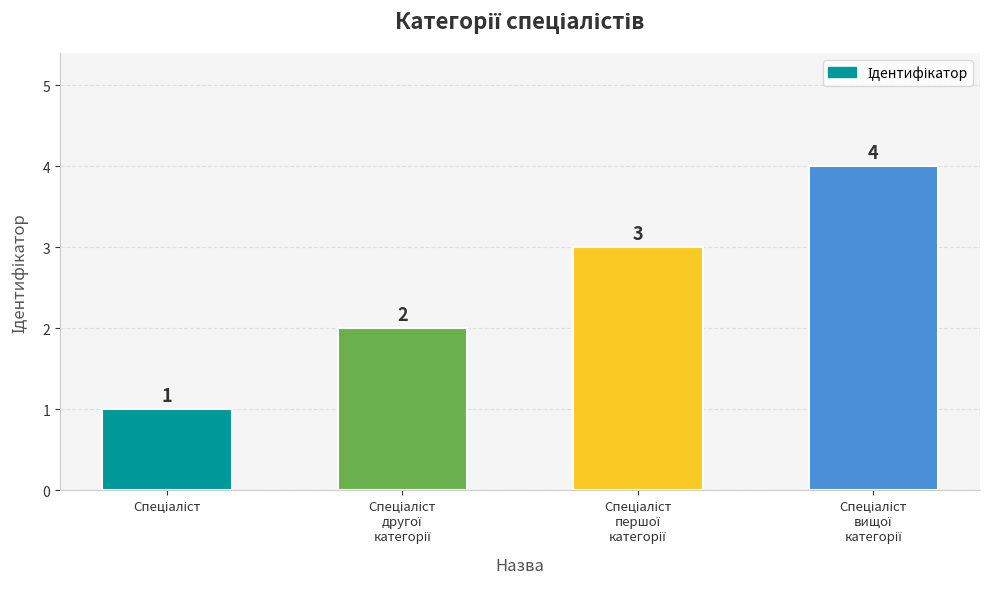

How many values are below 3?

2